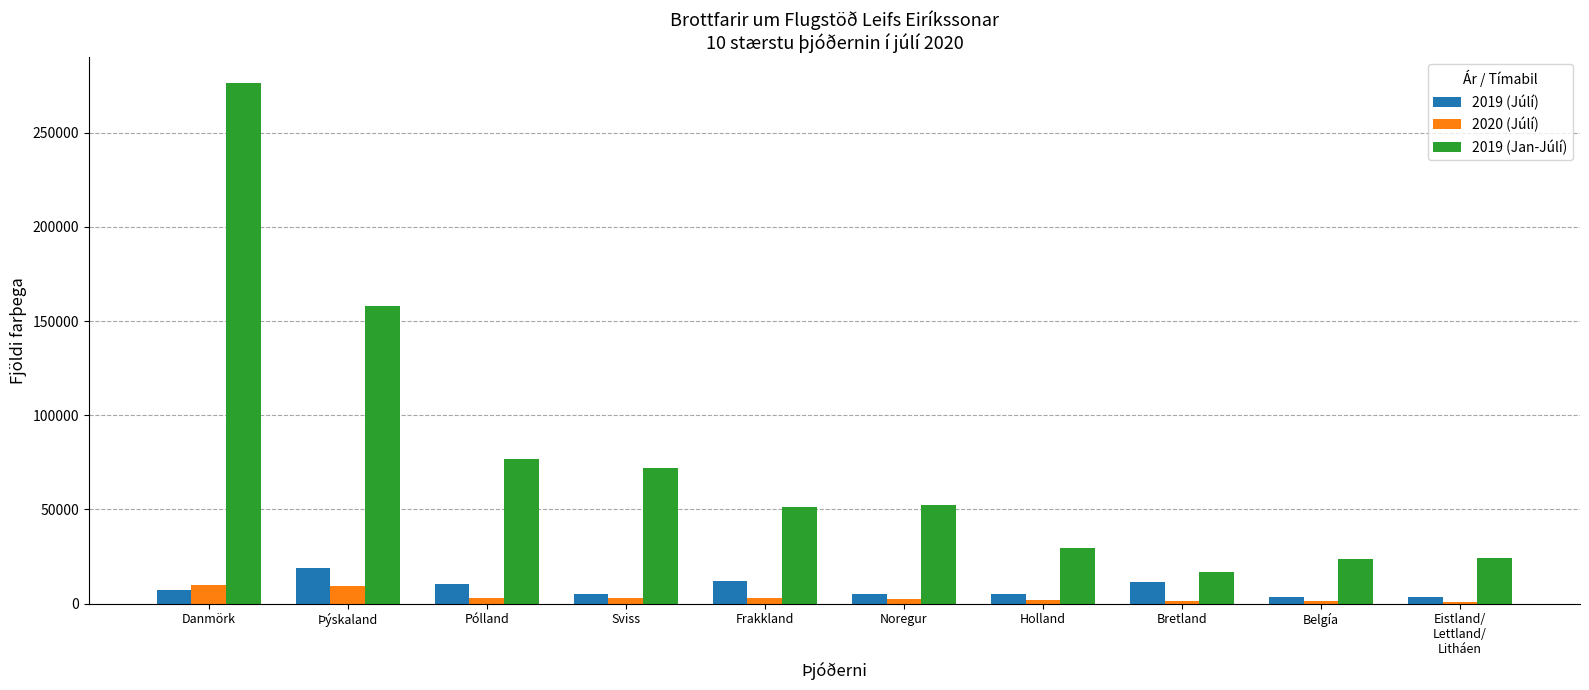

Which series has the largest range (max minus min)?

2019 (Jan-Júlí)